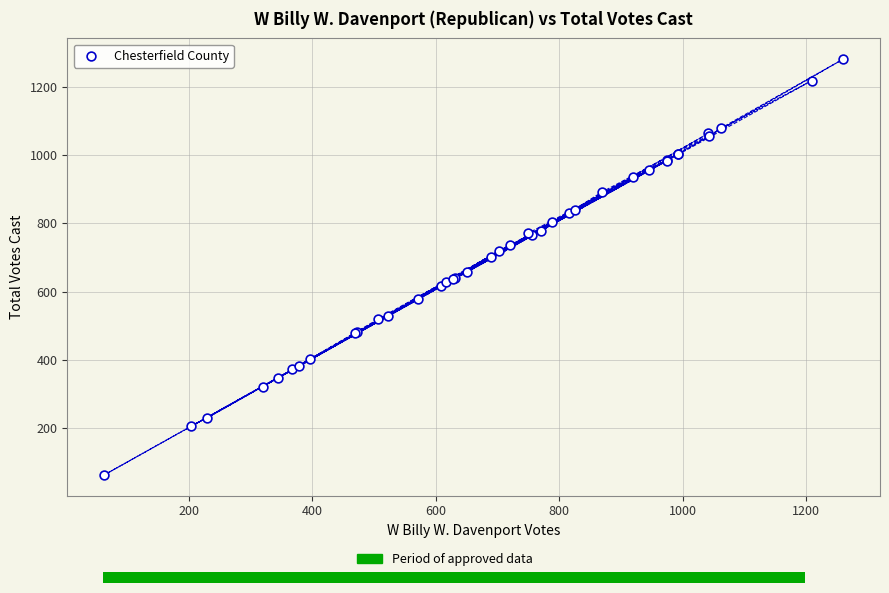

What Y value in the scatter plot is closest to 672?

658